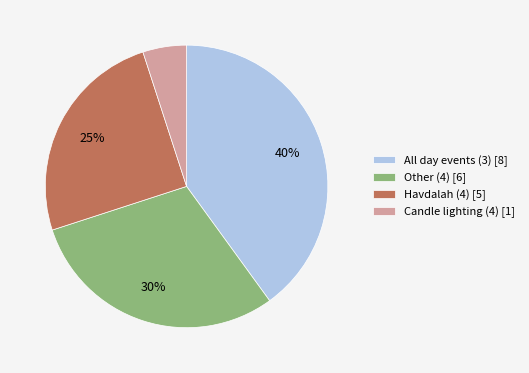

To the nearest percent, what is the difference between the largest and smallest slice percentages?

35%